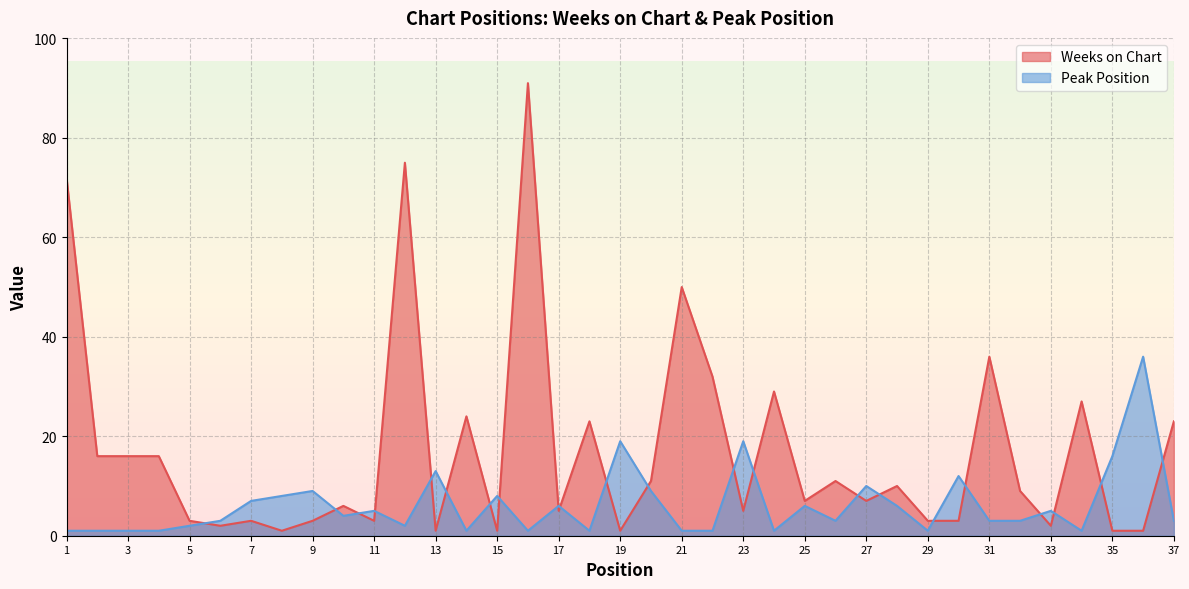

What is the sum of all Weeks on Chart values?

629